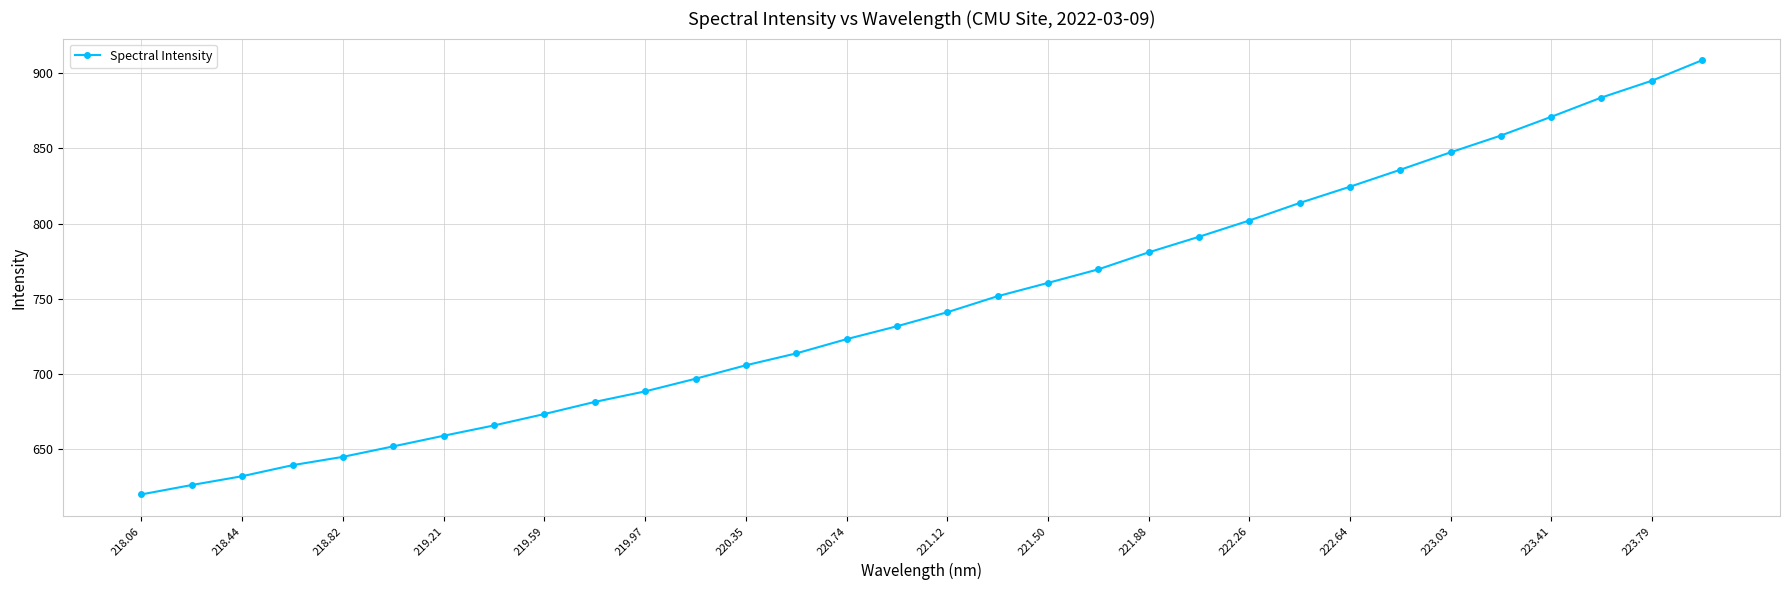

What is the greatest value displayed?

908.5